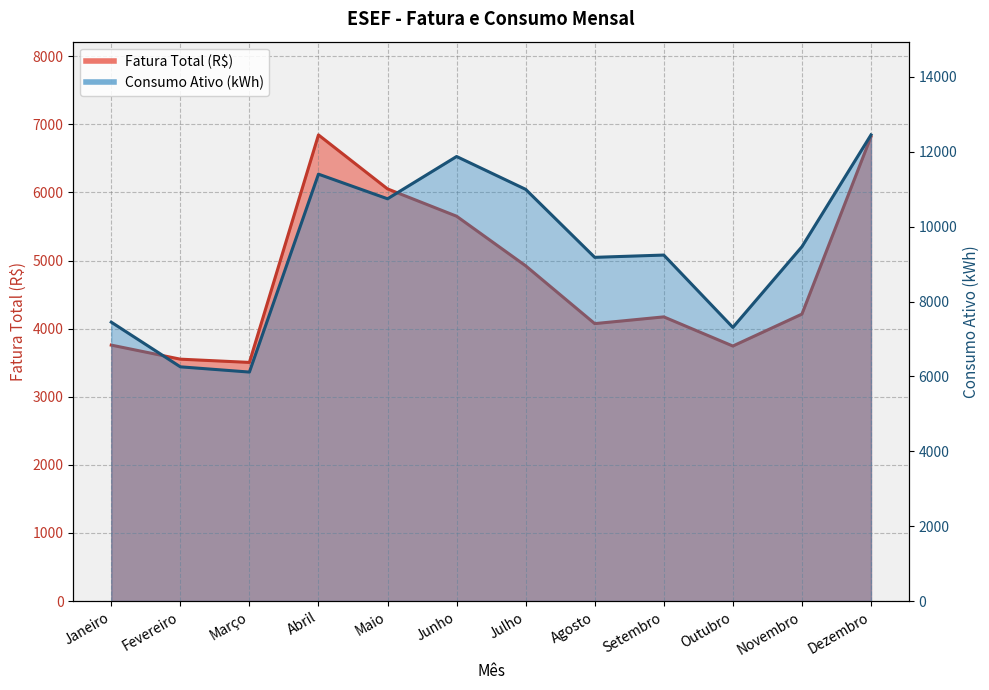

At which label does Fatura Total (R$) reach its peak?

Abril